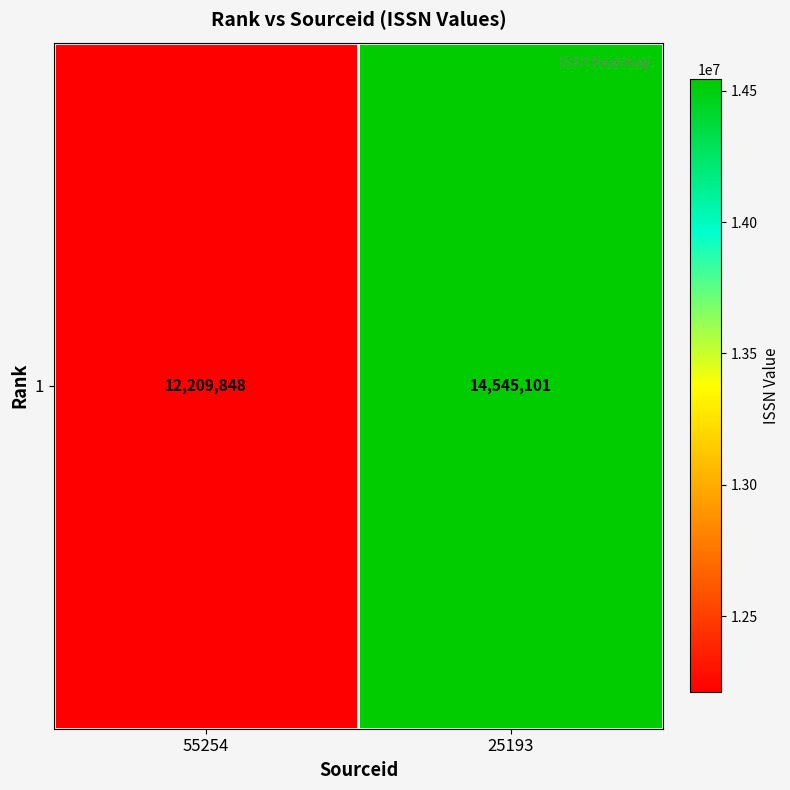

What is the maximum value shown in the chart?

14545101